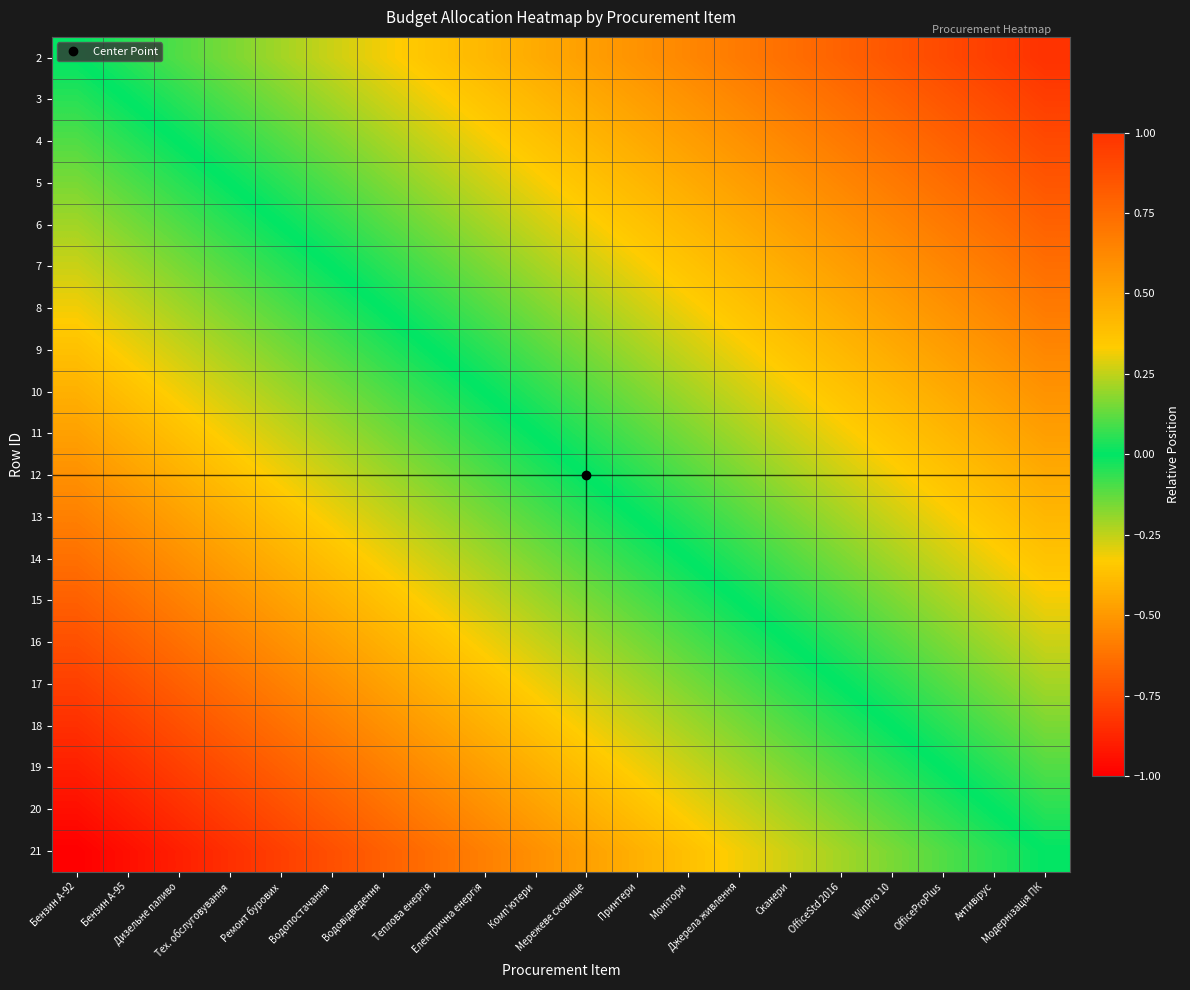

What is the smallest value displayed?

-1.0